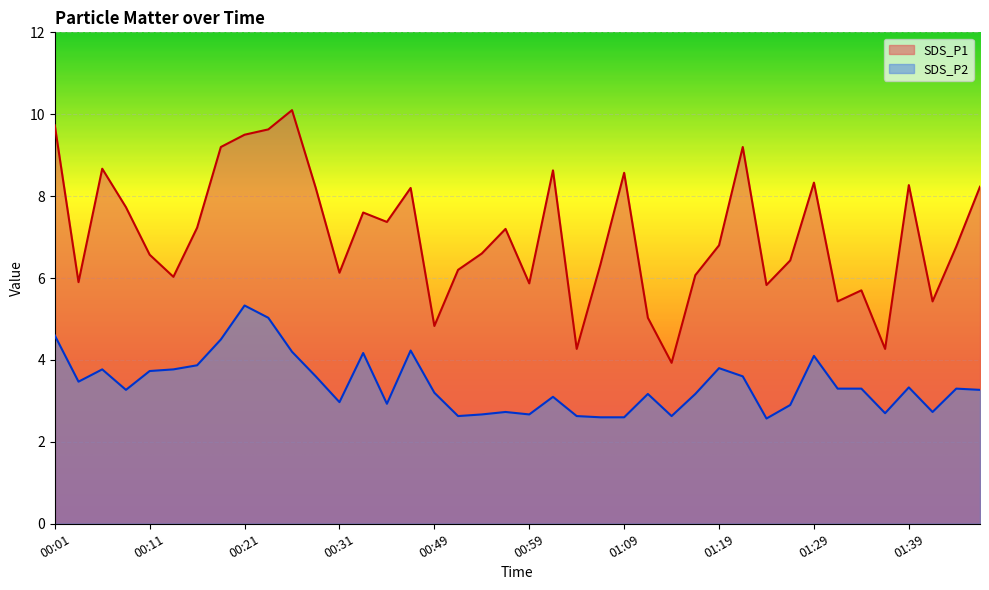

Reading left to right, list all the values displayed in this chart.

SDS_P1: 9.7	5.9	8.7	7.7	6.6	6.0	7.2	9.2	9.5	9.6	10.1	8.2	6.1	7.6	7.4	8.2	4.8	6.2	6.6	7.2	5.9	8.6	4.3	6.3	8.6	5.0	3.9	6.1	6.8	9.2	5.8	6.4	8.3	5.4	5.7	4.3	8.3	5.4	6.8	8.2
SDS_P2: 4.6	3.5	3.8	3.3	3.7	3.8	3.9	4.5	5.3	5.0	4.2	3.6	3.0	4.2	2.9	4.2	3.2	2.6	2.7	2.7	2.7	3.1	2.6	2.6	2.6	3.2	2.6	3.2	3.8	3.6	2.6	2.9	4.1	3.3	3.3	2.7	3.3	2.7	3.3	3.3